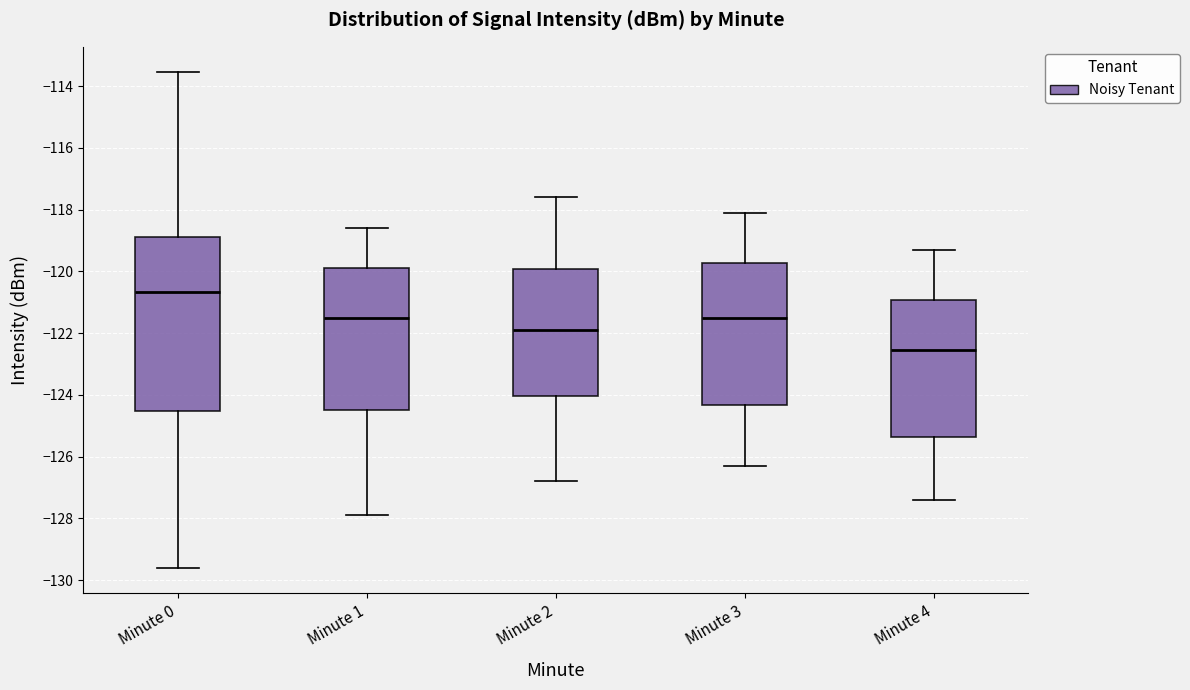

Which box is the tallest, from its lower edge to its upper edge?

Minute 0